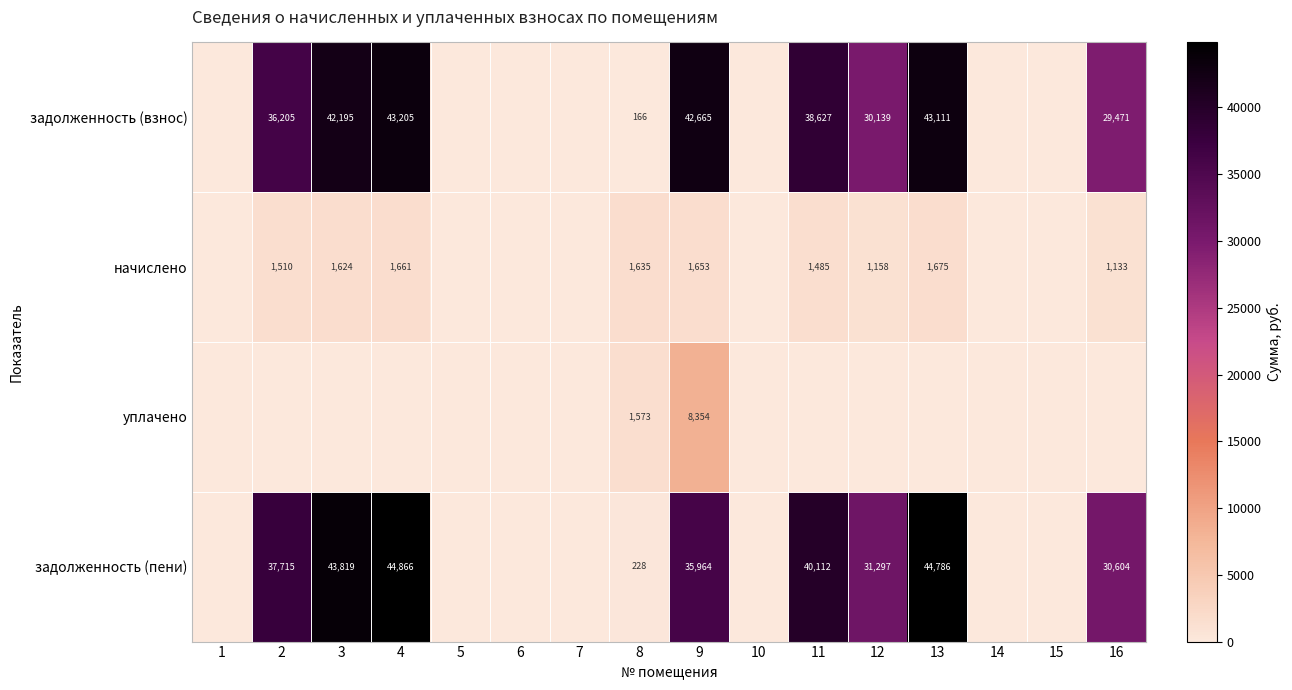

What is the sum of the задолженность (взнос) values at 16 and 11?

68098